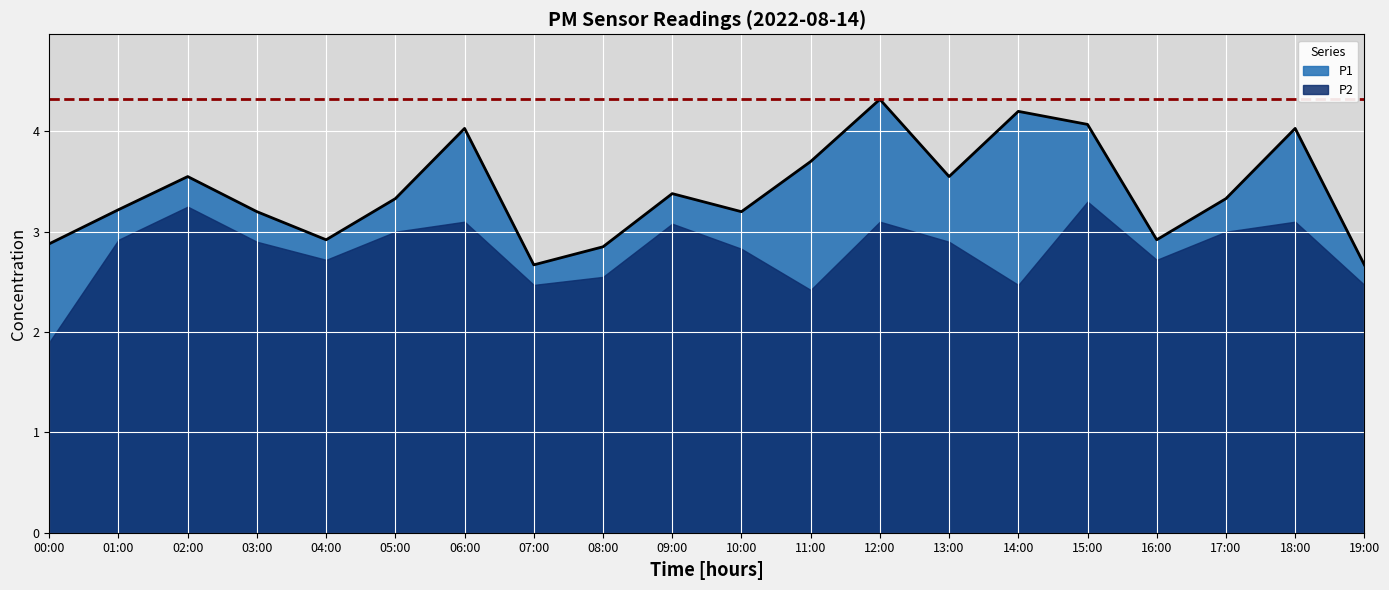

Rank the categories by value from lowest to highest.

07:00, 19:00, 08:00, 00:00, 04:00, 16:00, 03:00, 10:00, 01:00, 05:00, 17:00, 09:00, 02:00, 13:00, 11:00, 06:00, 18:00, 15:00, 14:00, 12:00